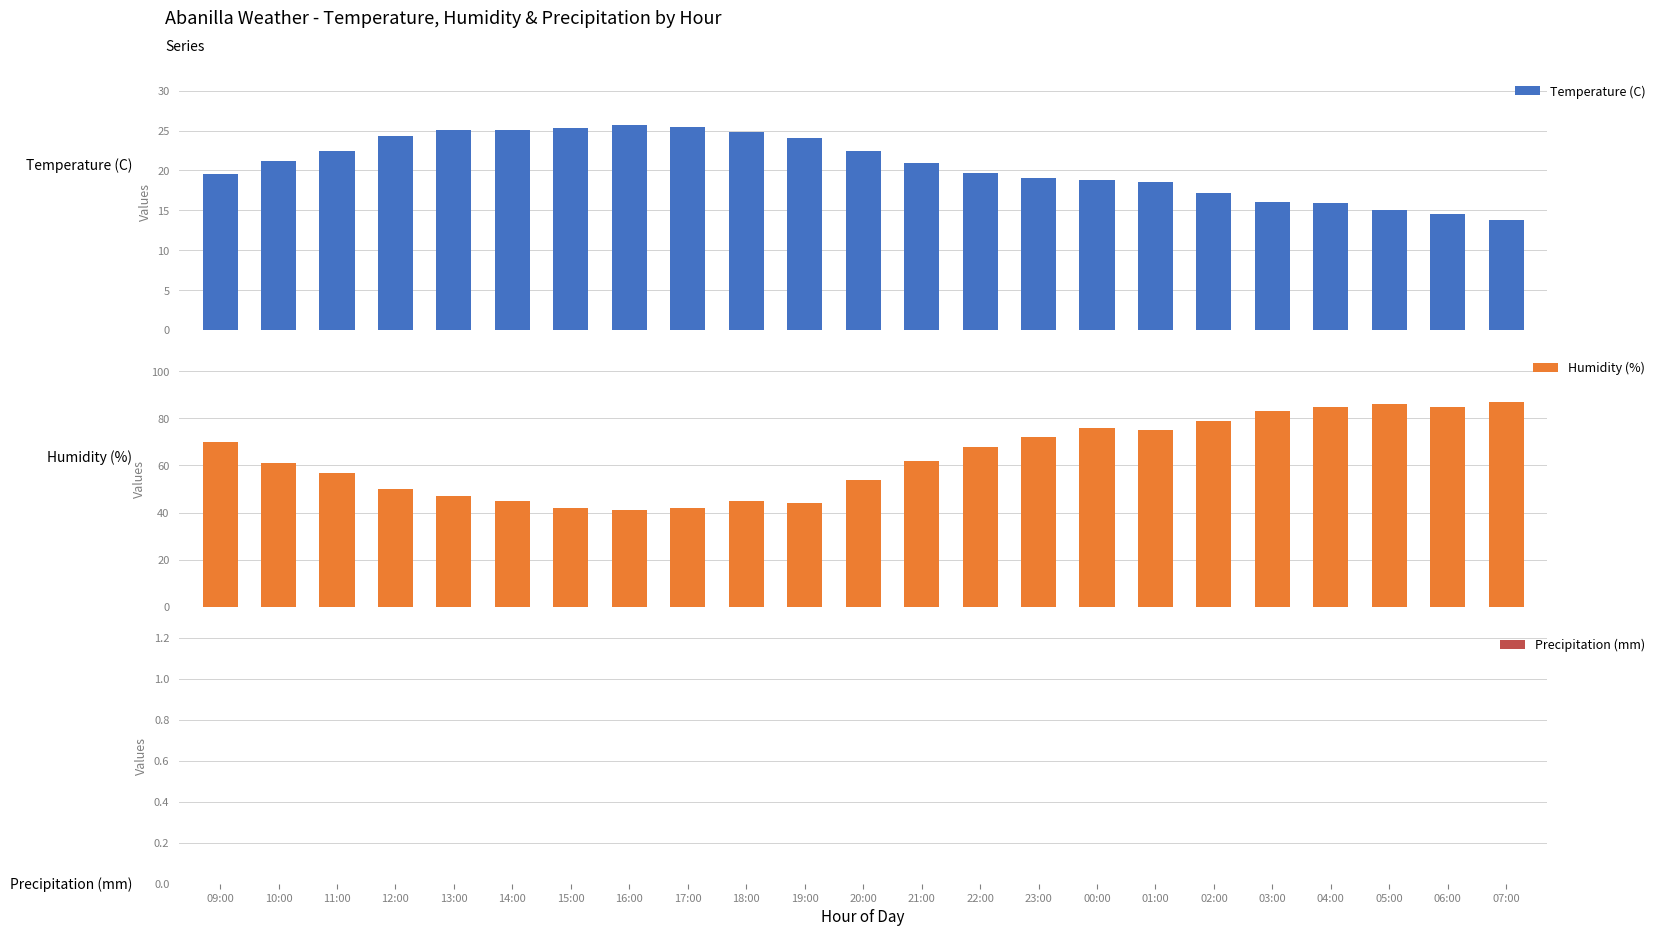

Where is Precipitation (mm) nearest to the value 0?

09:00